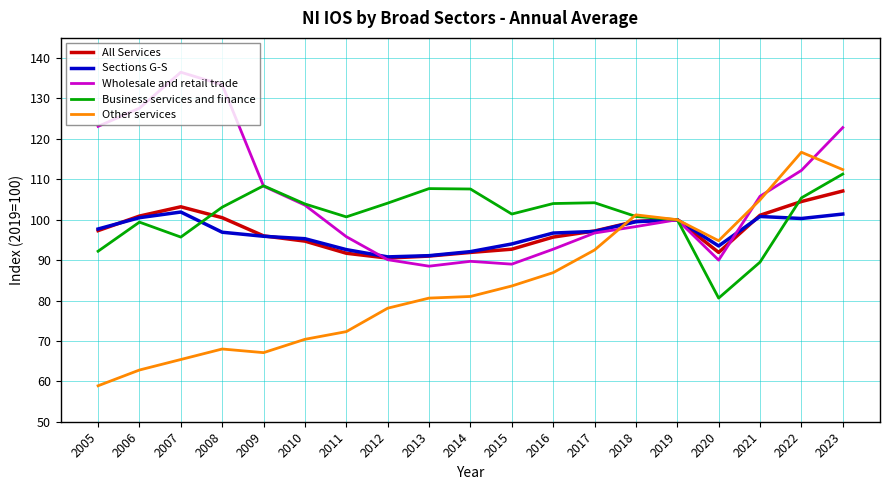

Is the value of Business services and finance at 2019 greater than the value of Wholesale and retail trade at 2009?

No